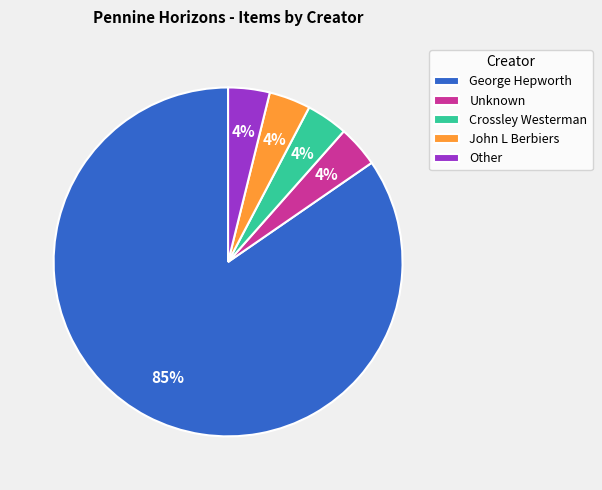

What is the largest slice in the pie chart?

George Hepworth